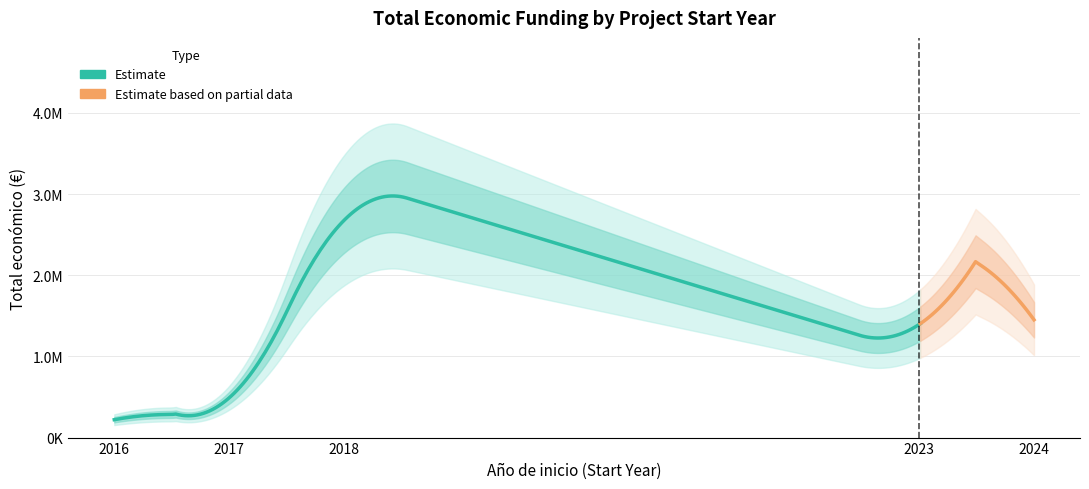

What is the sum of all values?

8199953